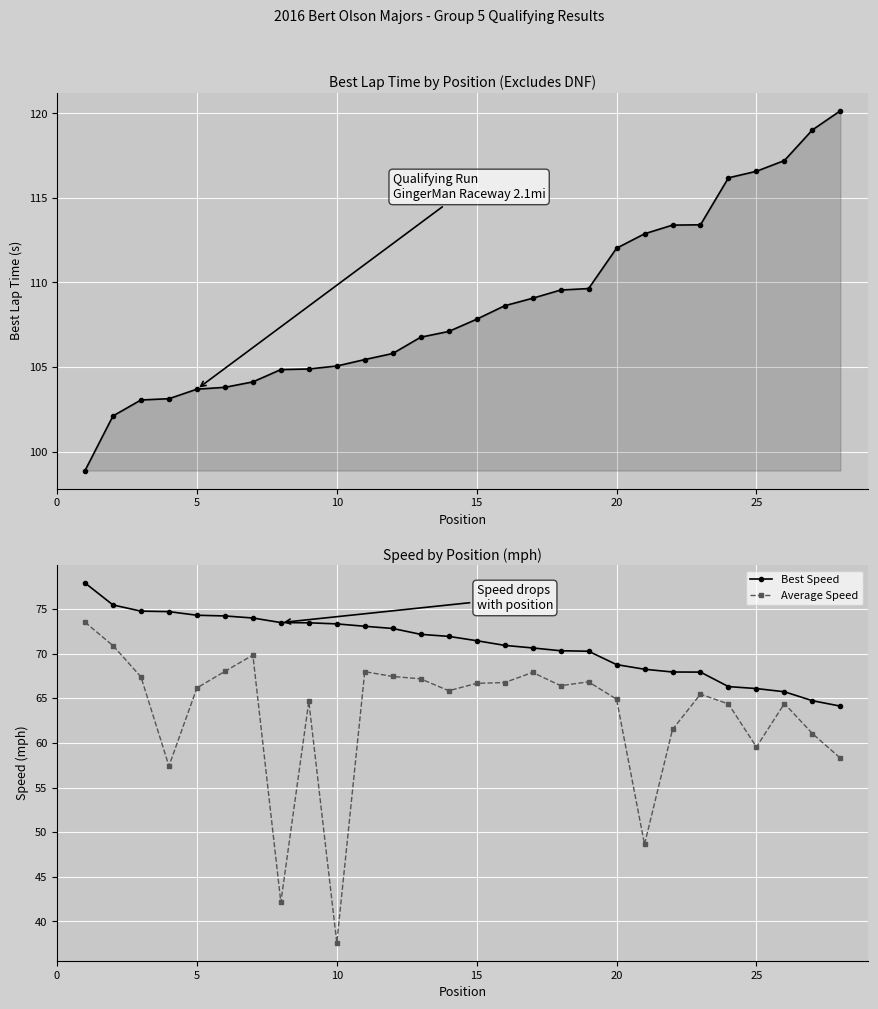

What is the maximum value for Average Speed?

73.5